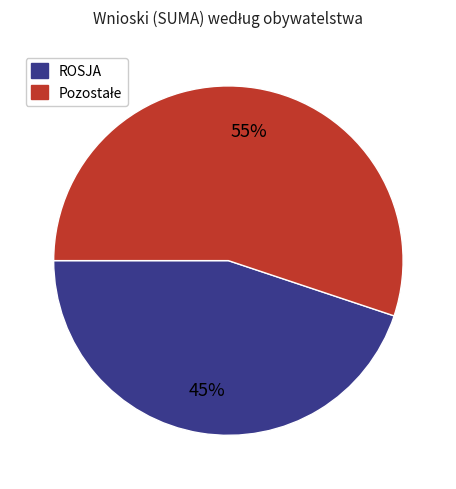

Does any single category account for the majority?

Yes